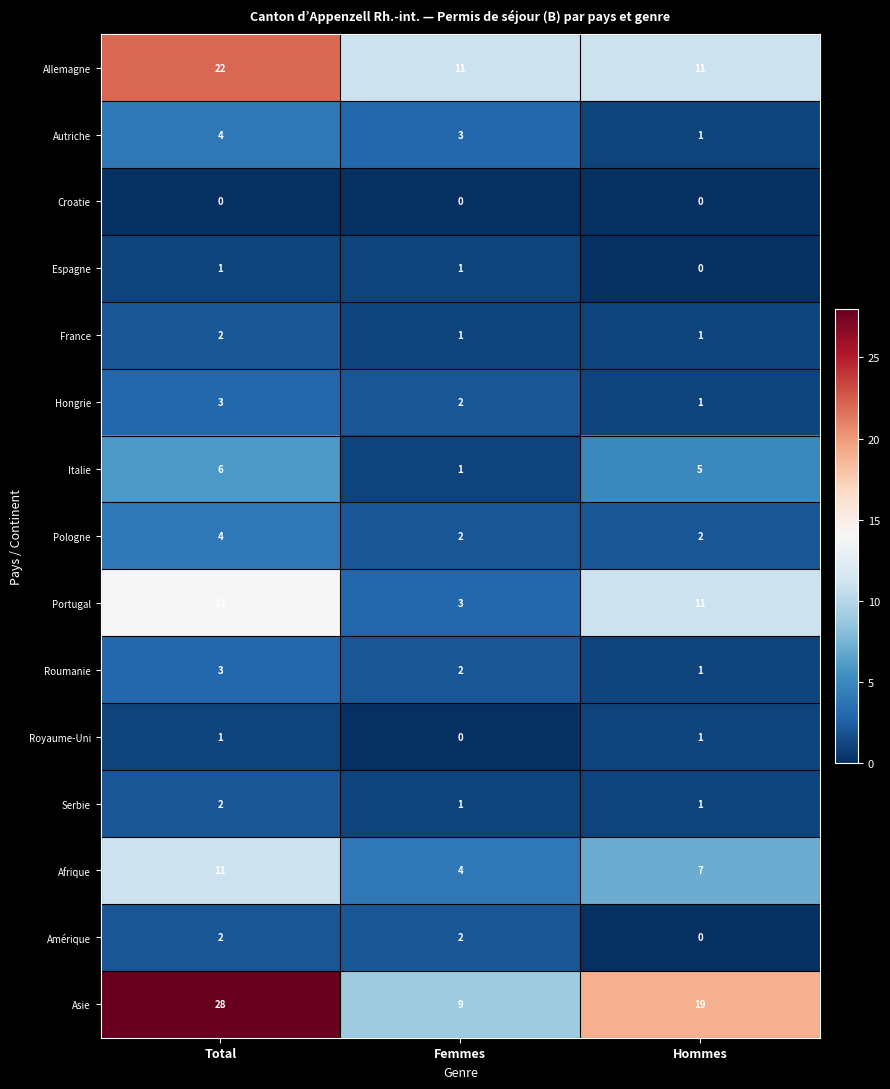

Is the value of Espagne at Total greater than the value of Italie at Hommes?

No